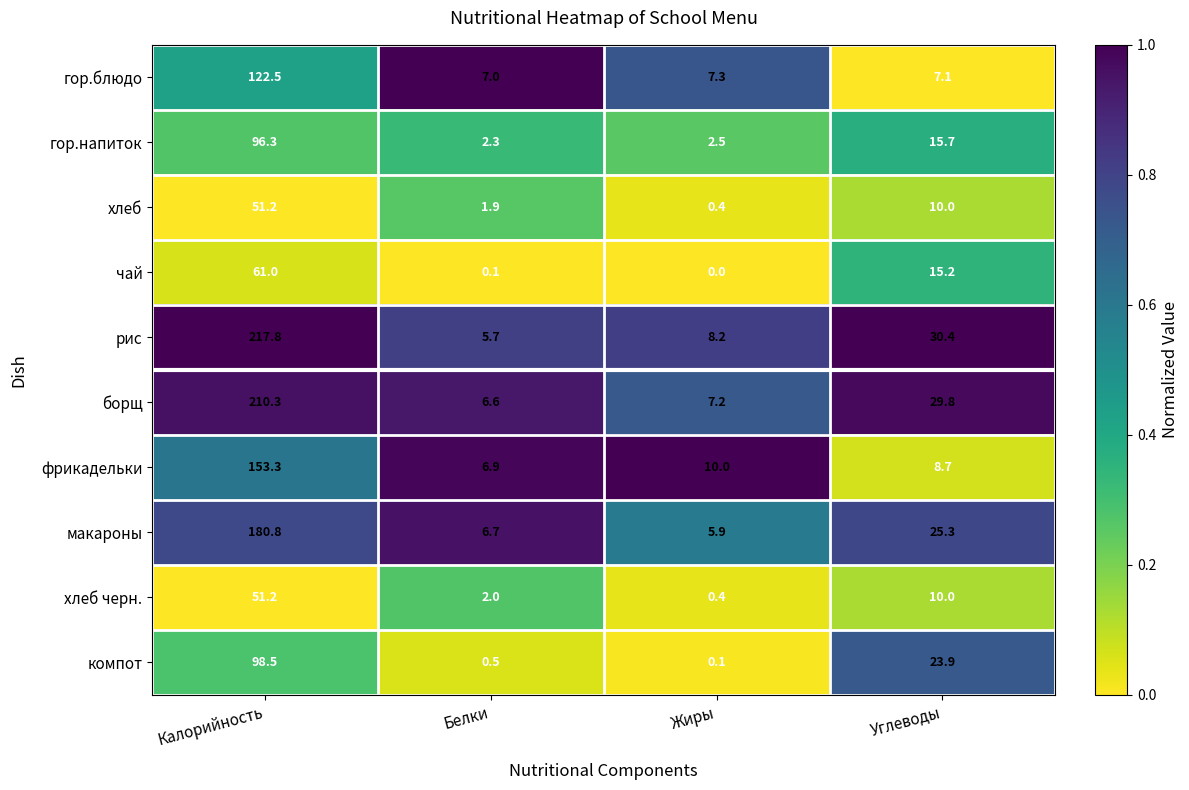

At which category is the sum across all series the highest?

Калорийность